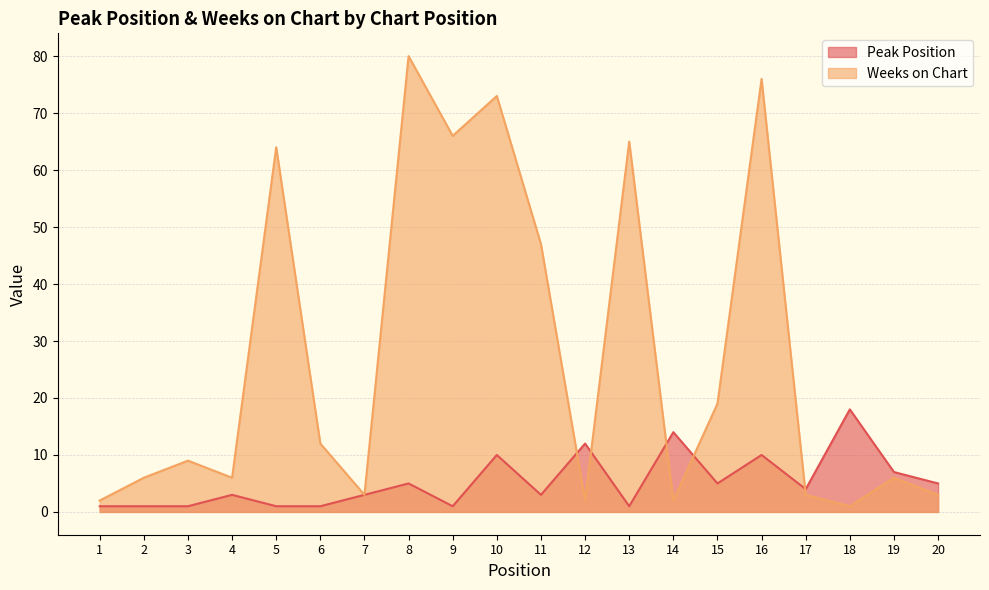

Where does the Weeks on Chart series first go above 9?

5